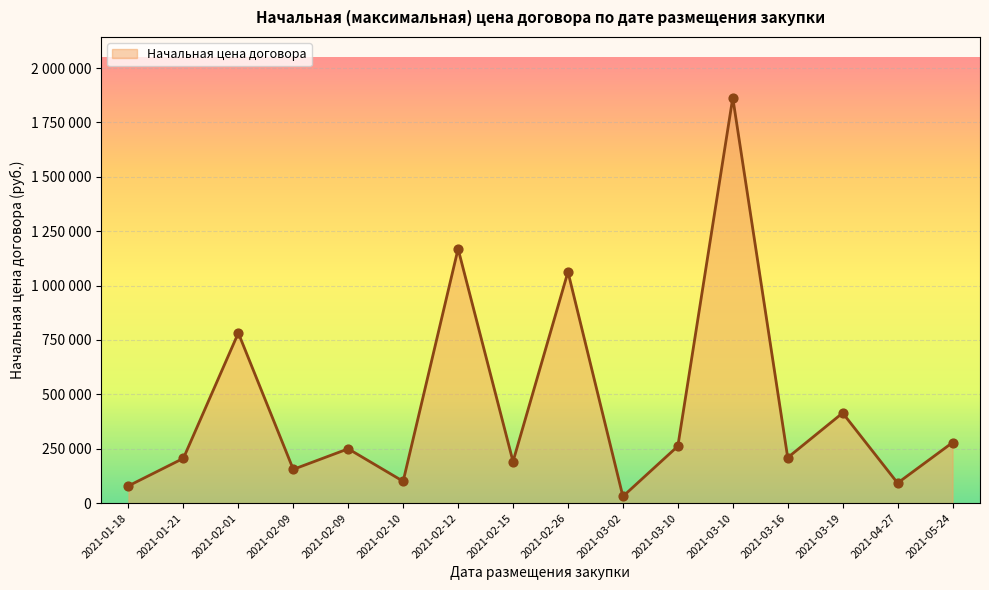

Approximately how many times larger is the value at 2021-03-19 compared to 2021-02-01?

0.5